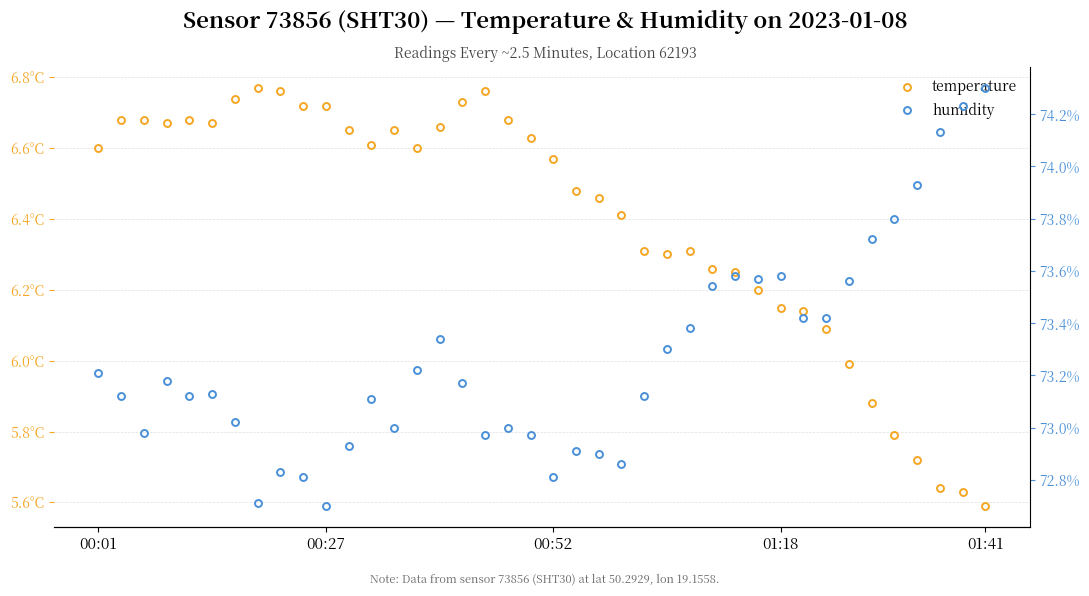

What is the approximate value of temperature at 01:18?

6.2